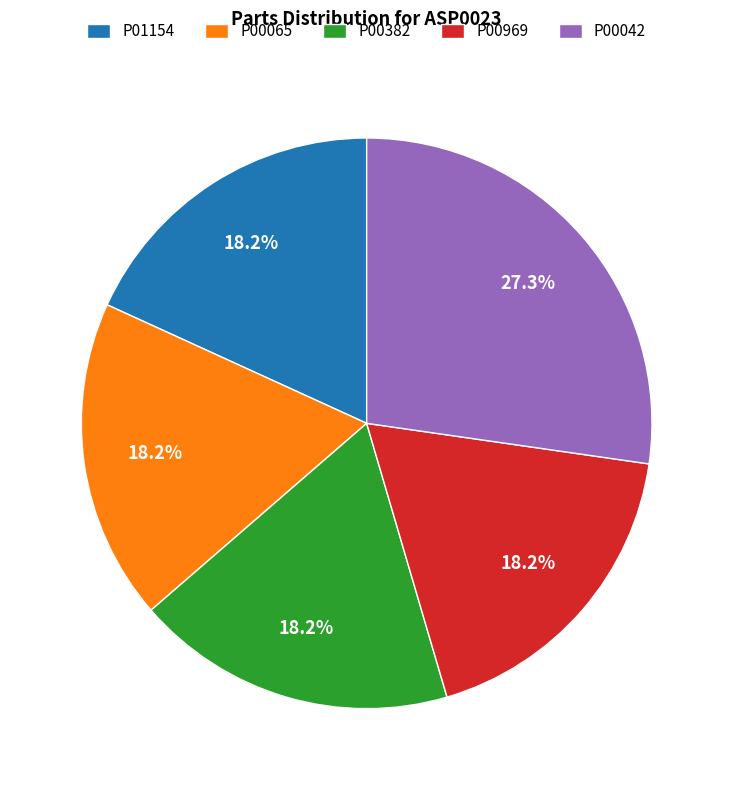

To the nearest percent, what is the difference between the largest and smallest slice percentages?

9%